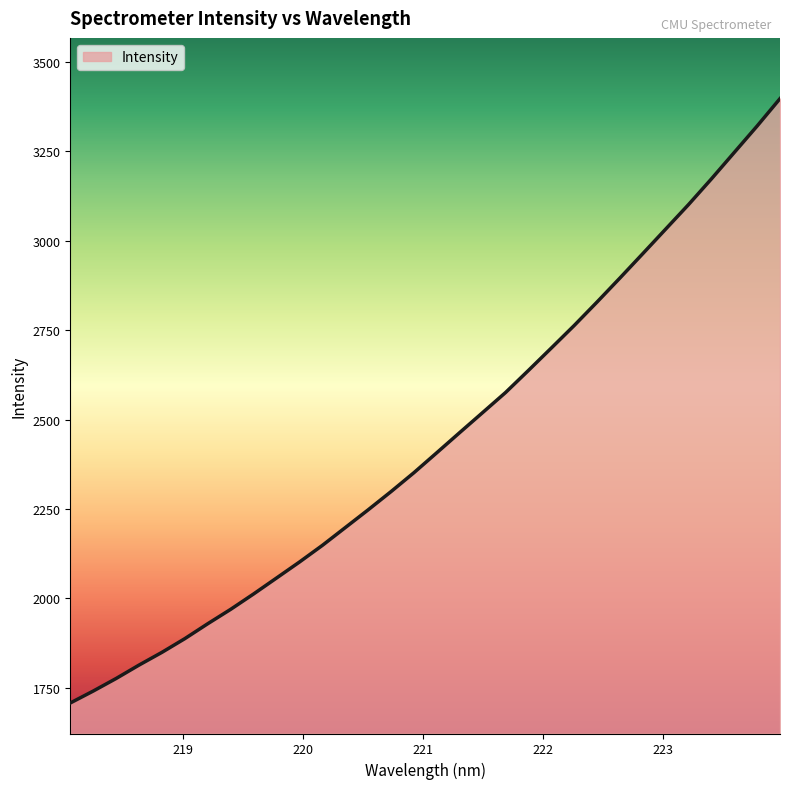

What is the minimum value shown in the chart?

1707.0